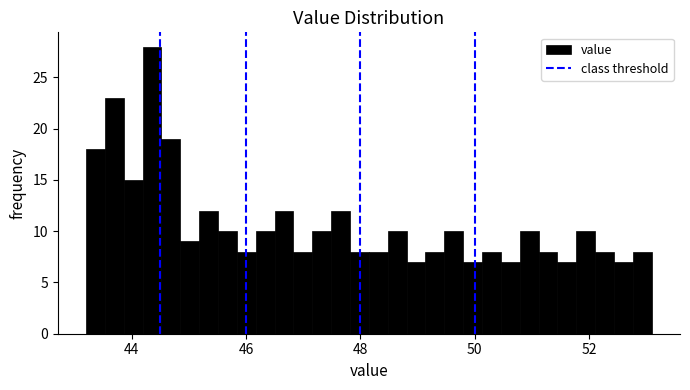

Read against the x-axis, roughly where is the centre of the tallest bar?

44.4